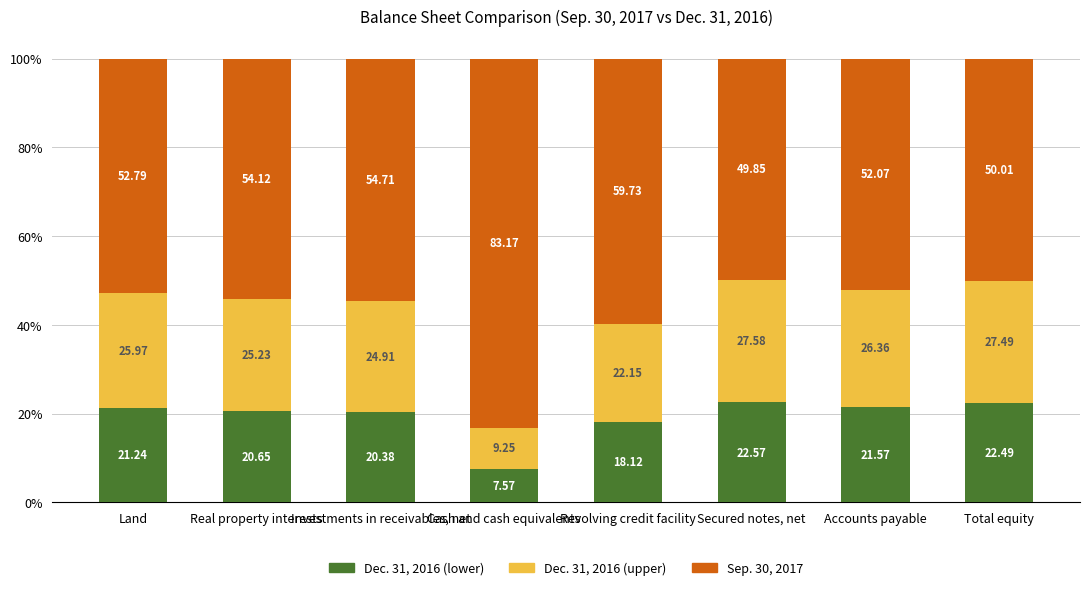

What is the difference between the Dec. 31, 2016 (lower) values at Land and Total equity?

1.2